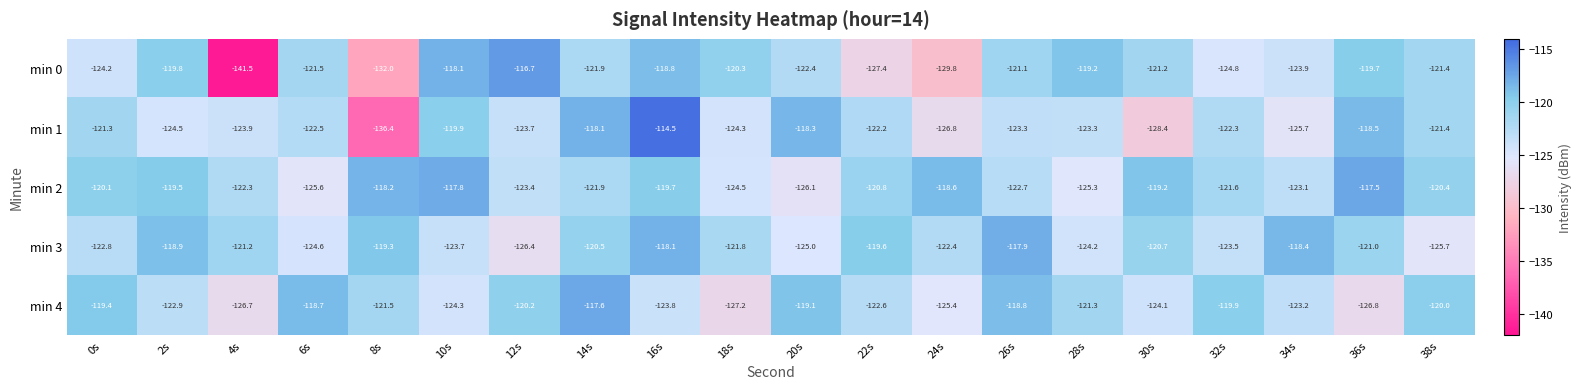

At which label does min 1 first exceed -122?

0s